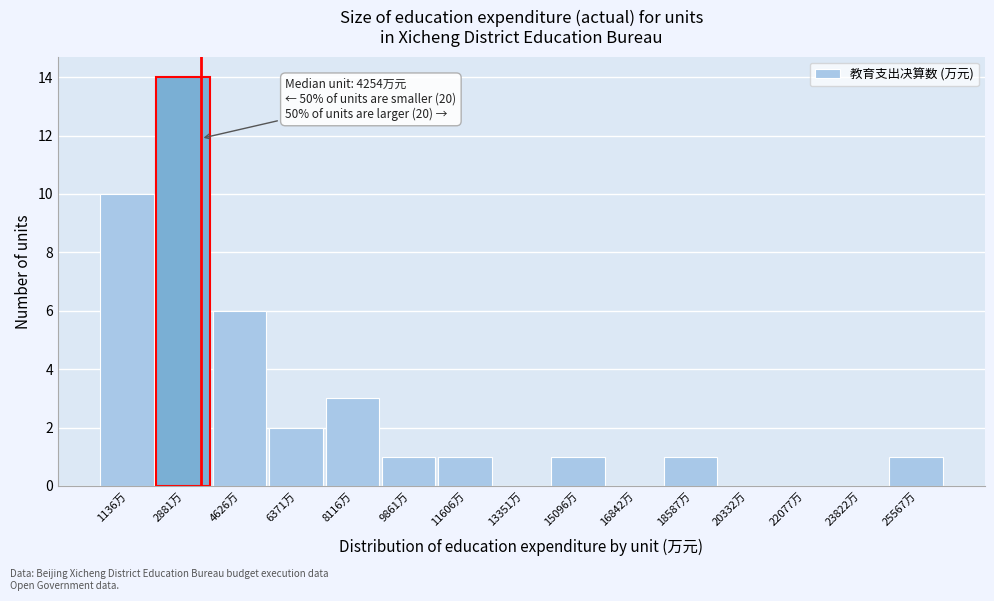

Reading left to right, extract all data points from this chart.

1136万=10	2881万=14	4626万=6	6371万=2	8116万=3	9861万=1	11606万=1	13351万=0	15096万=1	16842万=0	18587万=1	20332万=0	22077万=0	23822万=0	25567万=1